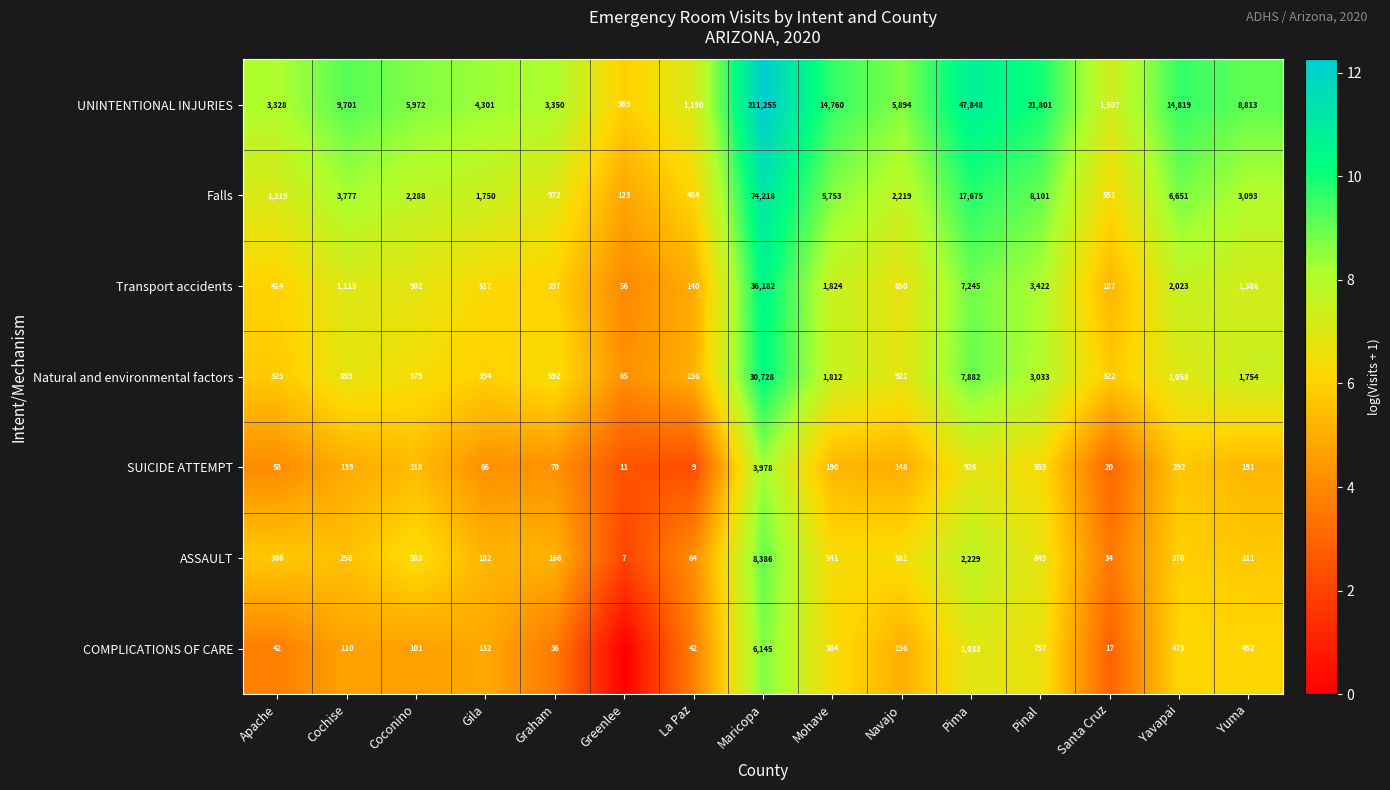

At how many categories does at least one series exceed 3?

15